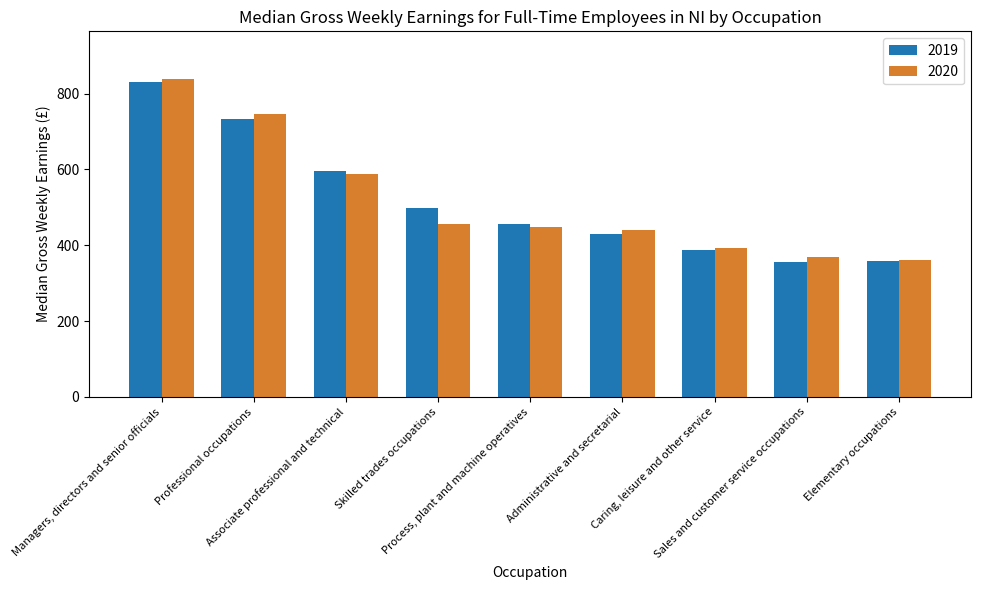

List the series in order of their peak value, lowest first.

2019, 2020